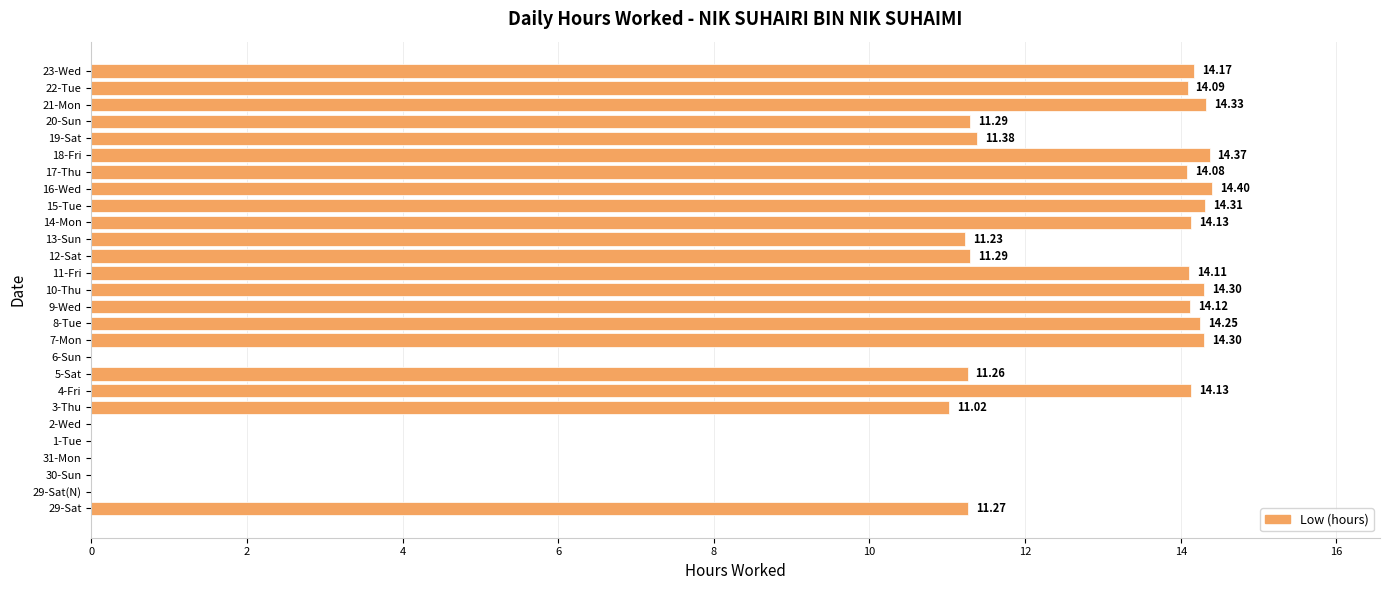

What is the change in value from 4-Fri to 7-Mon?

+0.2